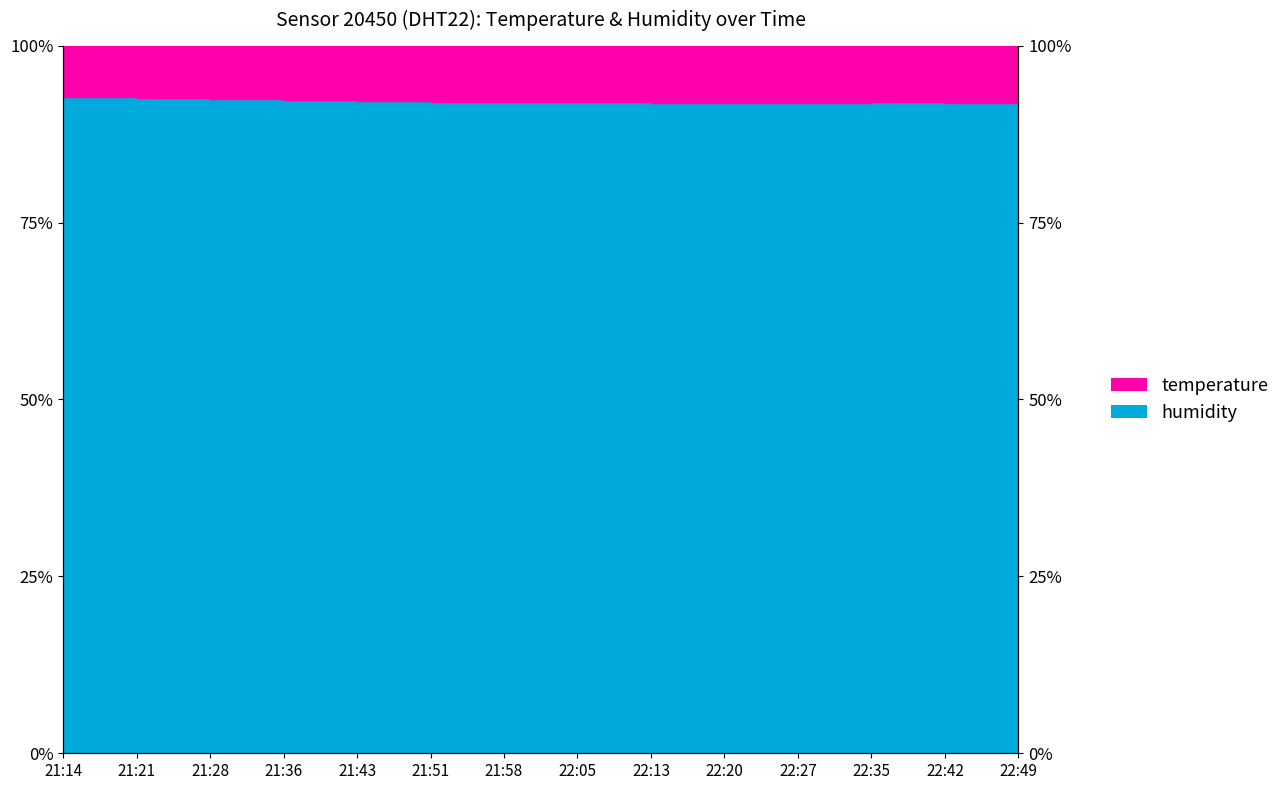

The value at 21:36 is 55.4. True or false?

False